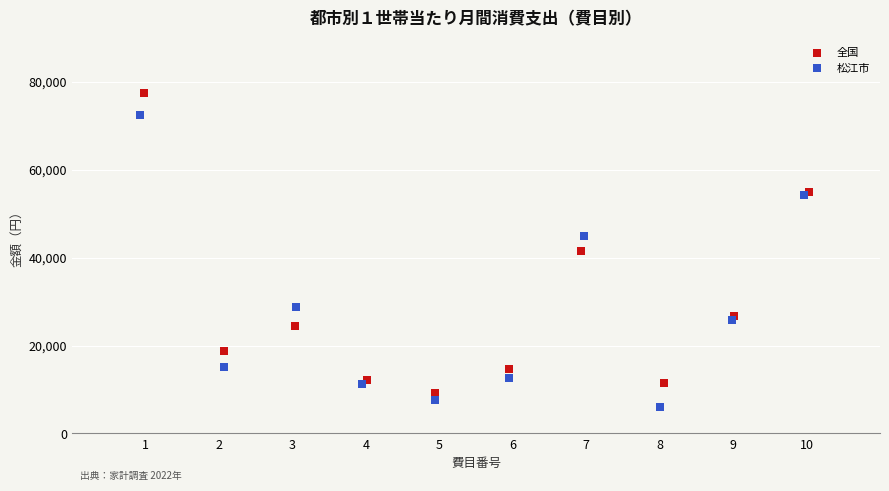

Which series contains the lowest Y value?

松江市